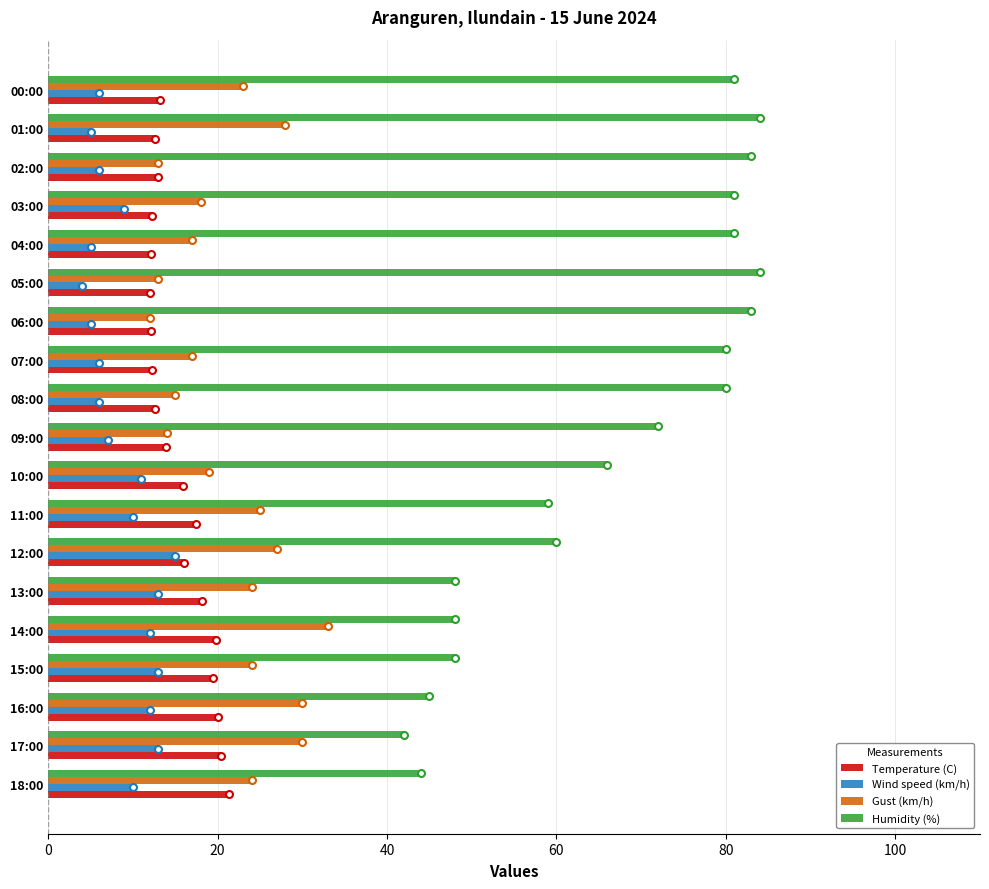

Which series has the largest total across all categories?

Humidity (%)